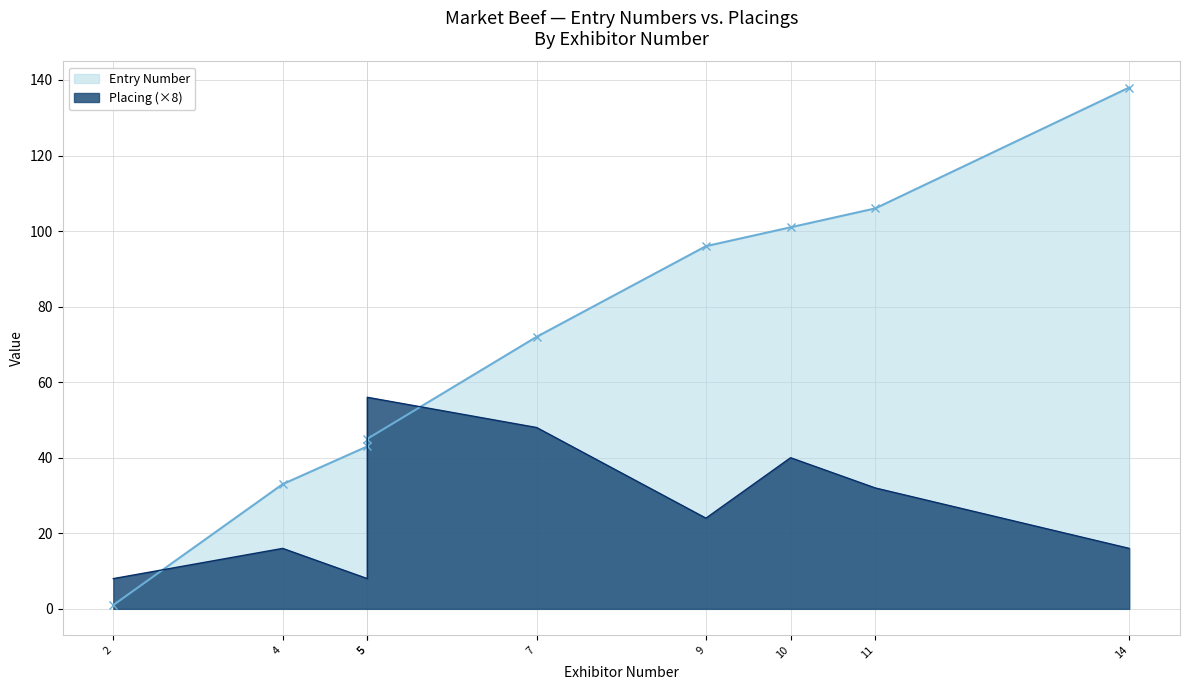

What value does the Placing series have at 5?

8